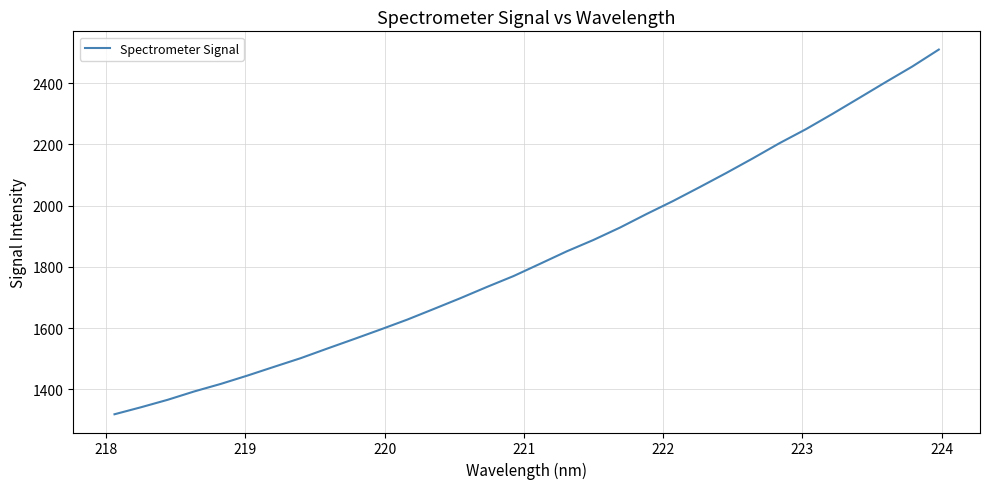

What is the difference between the maximum and minimum values?

1191.0